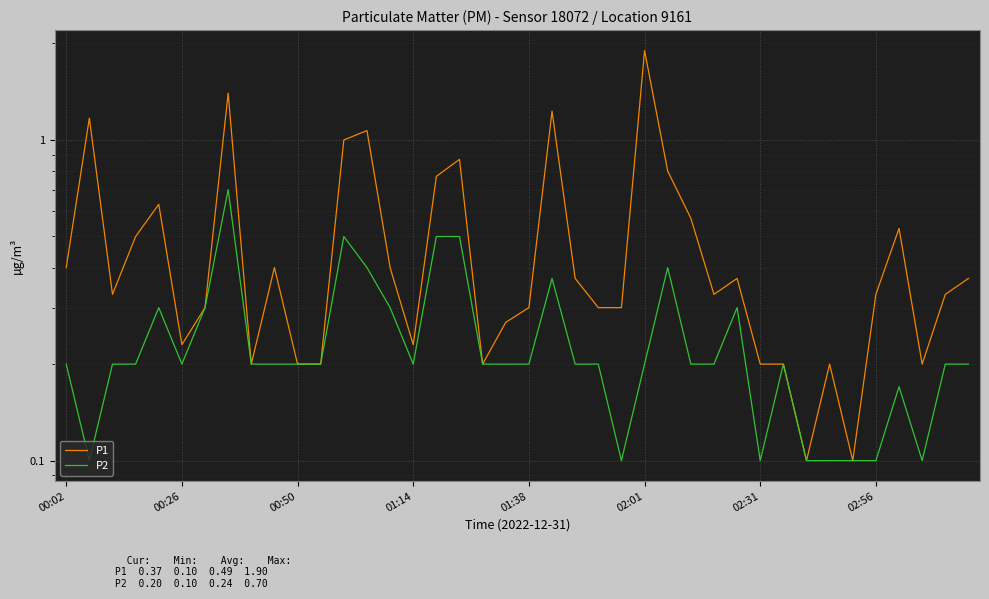

True or false: P2 and P1 intersect in this chart.

False